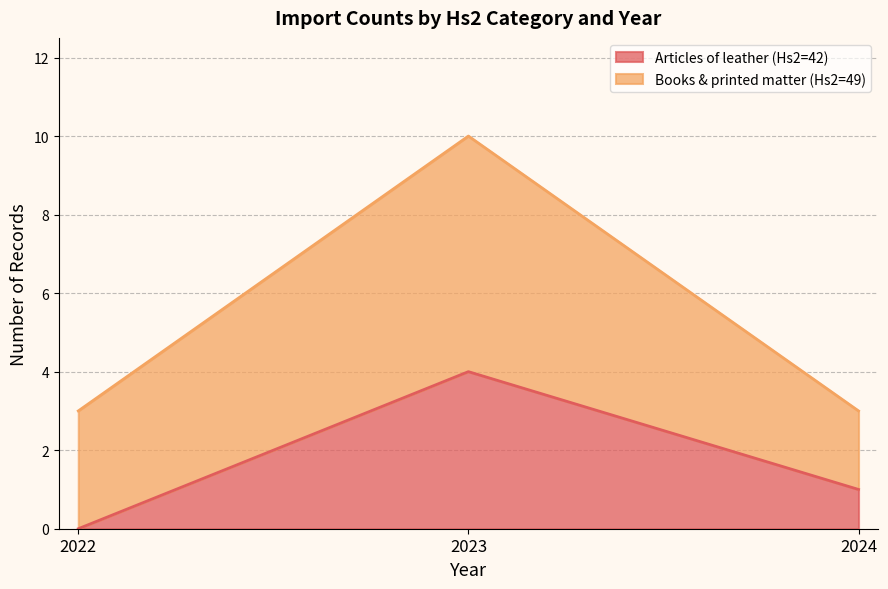

What is the total value across all series at 2024?

3